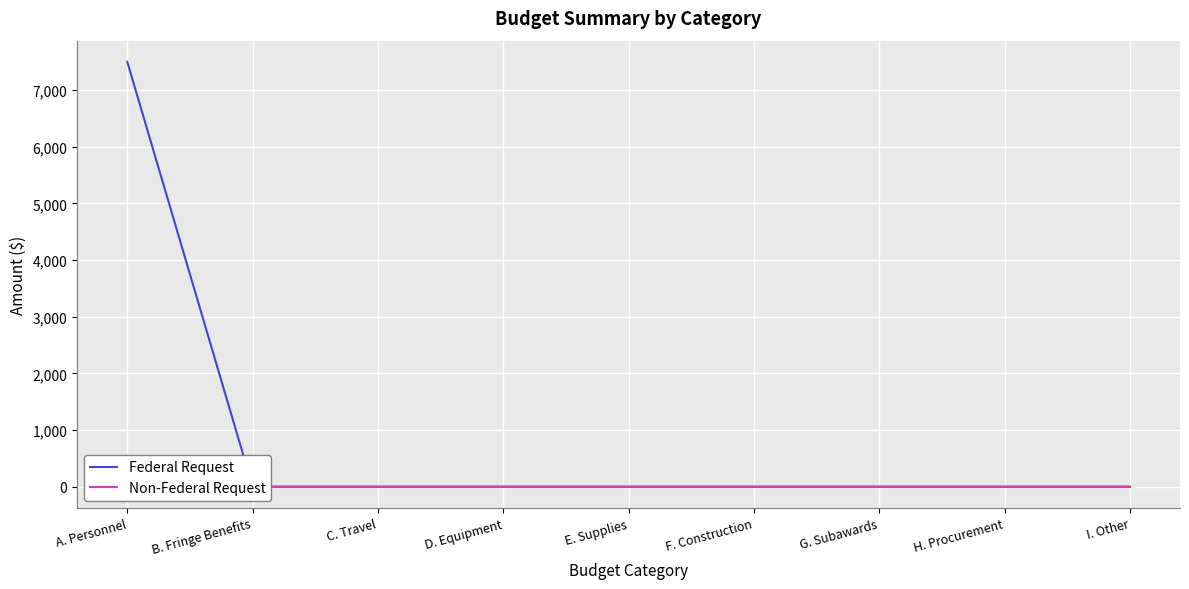

Reading left to right, what are all the values shown in this chart?

Federal Request: A. Personnel=7500	B. Fringe Benefits=0	C. Travel=0	D. Equipment=0	E. Supplies=0	F. Construction=0	G. Subawards=0	H. Procurement=0	I. Other=0
Non-Federal Request: A. Personnel=0	B. Fringe Benefits=0	C. Travel=0	D. Equipment=0	E. Supplies=0	F. Construction=0	G. Subawards=0	H. Procurement=0	I. Other=0